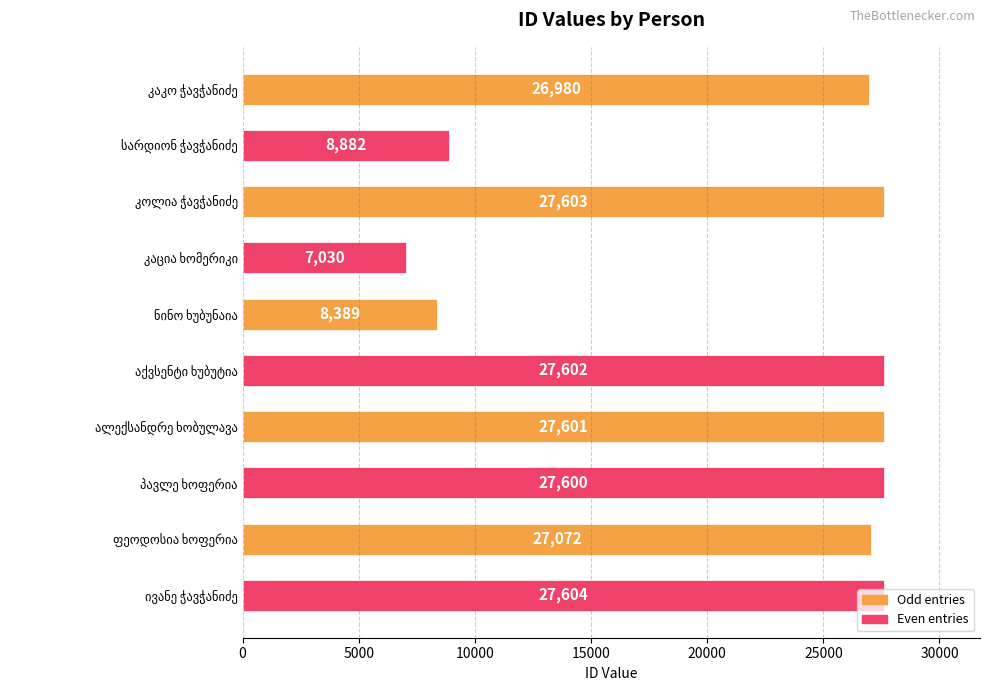

What is the value of the 9th bar from the top?

27072